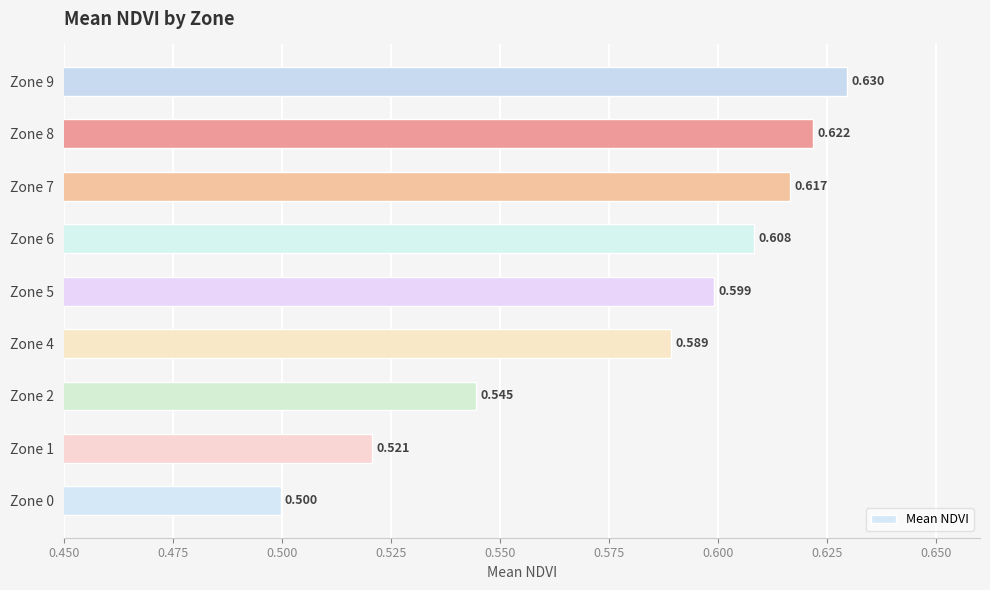

How many bars are there in total?

9